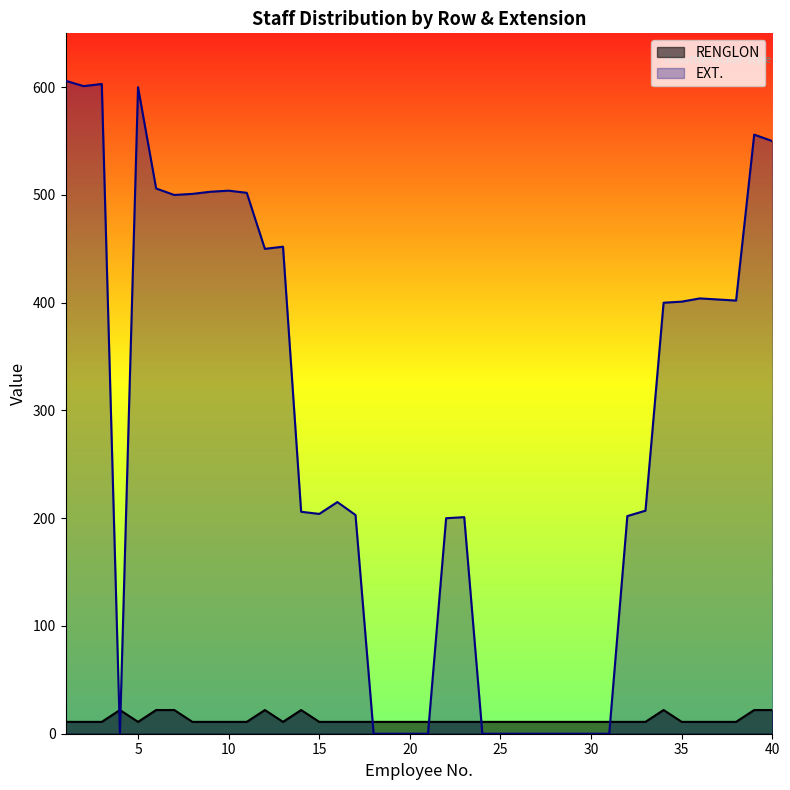

At which category does RENGLON reach its first local peak?

4